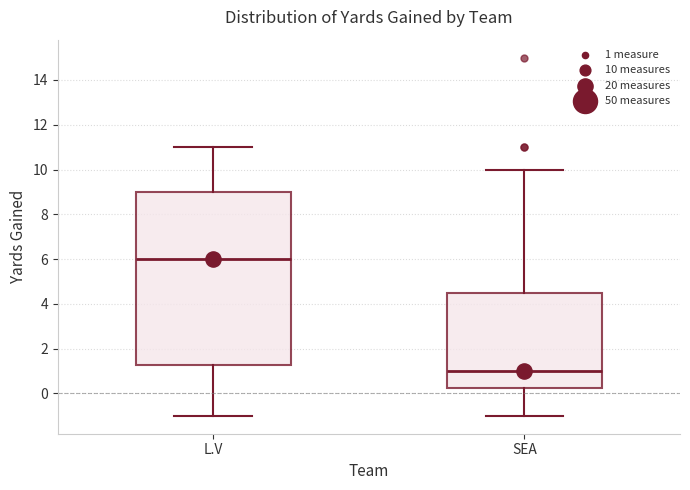

Which box's median line is the highest?

L.V